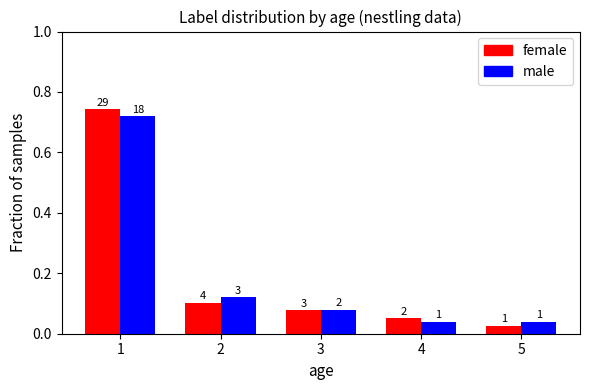

How many bars are there in total?

10